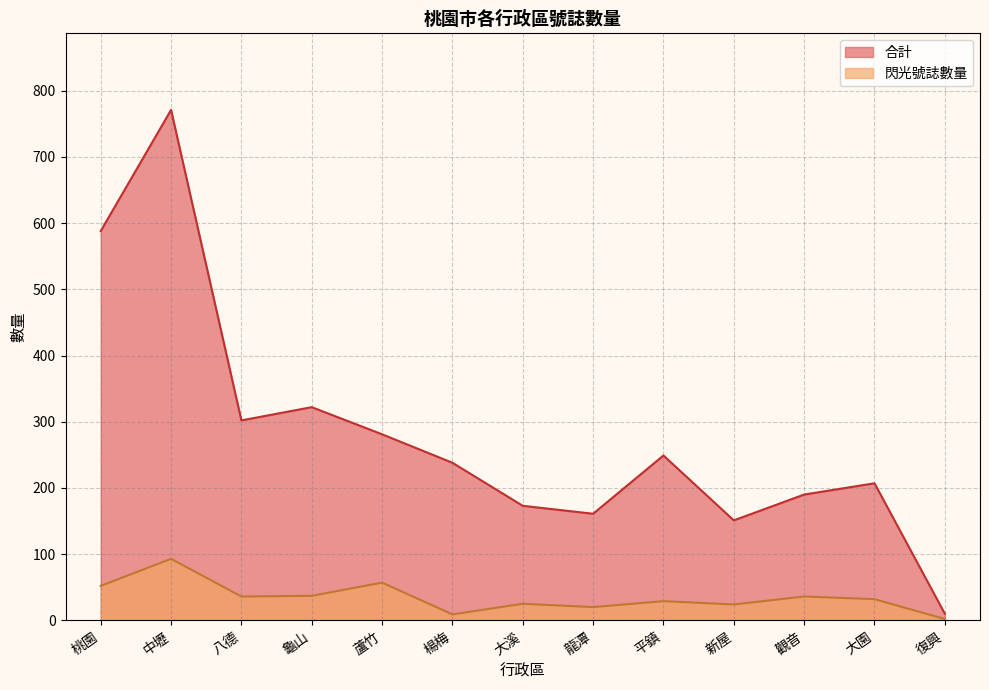

Reading left to right, list all the values displayed in this chart.

合計: 588	771	302	322	281	238	173	161	249	151	190	207	10
閃光號誌數量: 52	93	36	37	57	9	25	20	29	24	36	32	2